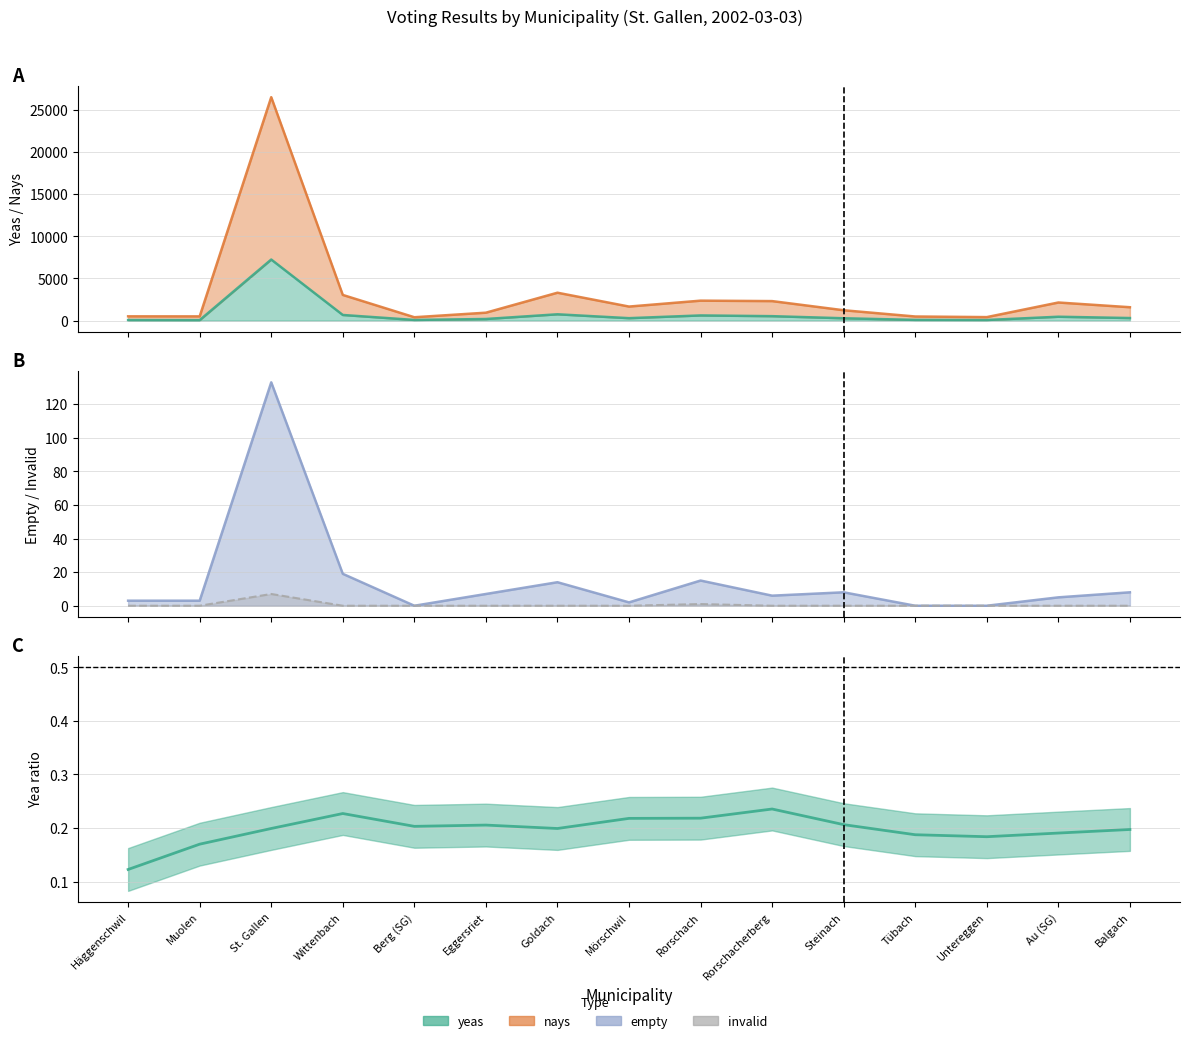

In empty, how many points are higher than both neighbors (excluding endpoints)?

4